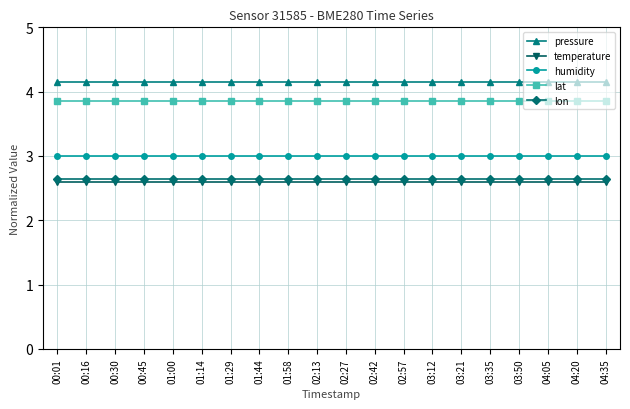

Count the number of data series in this chart.

5